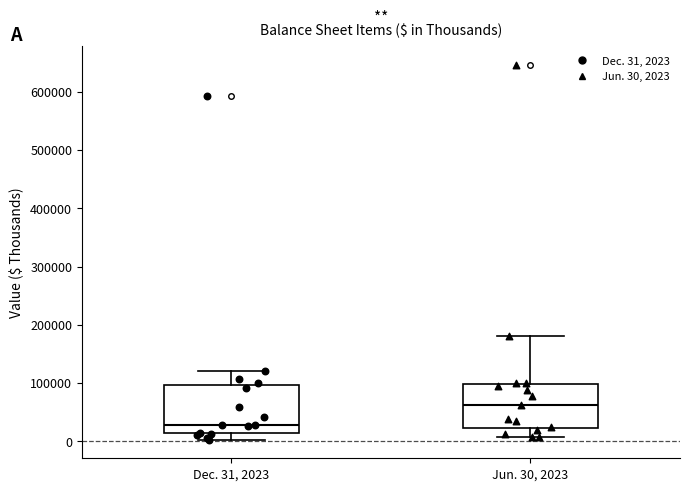

Reading left to right, read every box against the y-axis: the position of its median line, the range the box covers, and the ends of its whiskers. The values are not printed on the chart, so give them approximately, as read against the axis.

Dec. 31, 2023: median 30000, box 10000 to 100000, whiskers 0 to 120000
Jun. 30, 2023: median 60000, box 20000 to 100000, whiskers 10000 to 180000